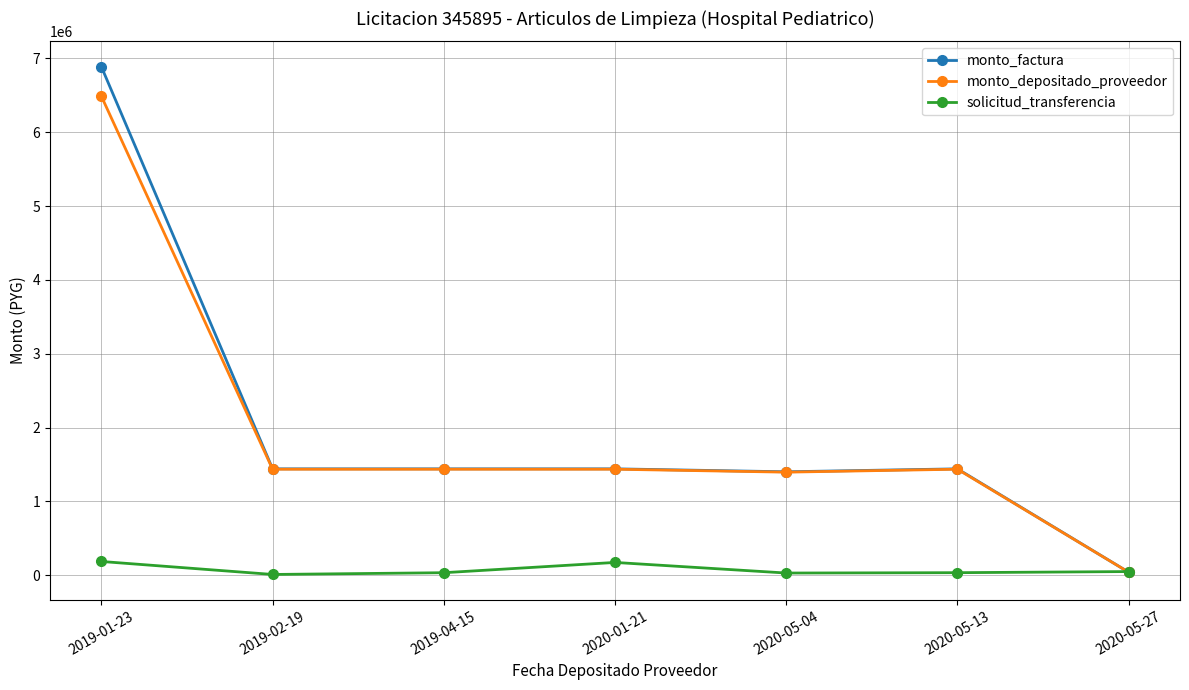

What is the value of the solicitud_transferencia point at the 3rd from the left?

32773